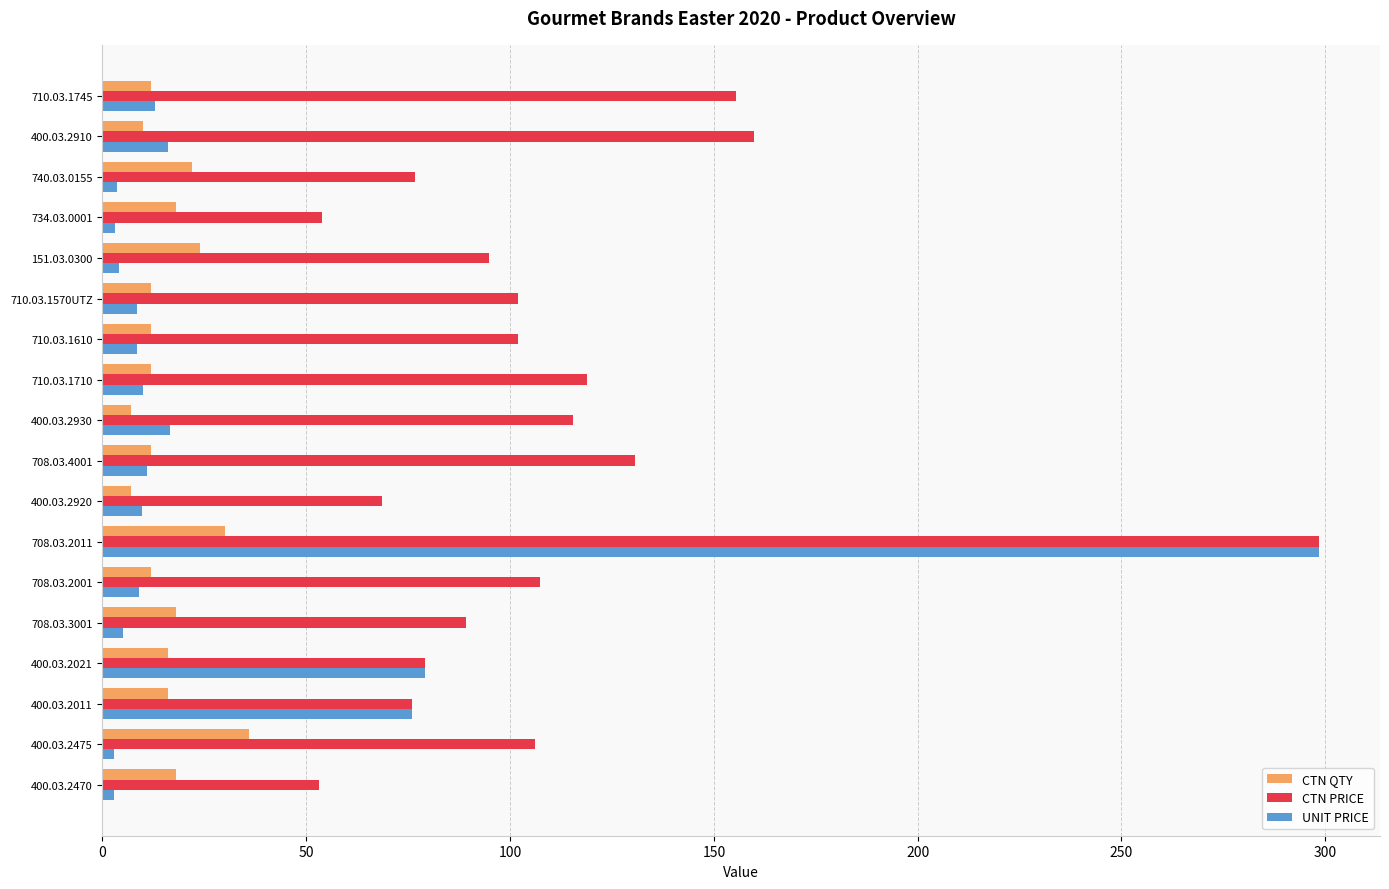

What is the difference between the maximum and minimum values in the CTN PRICE series?

245.4